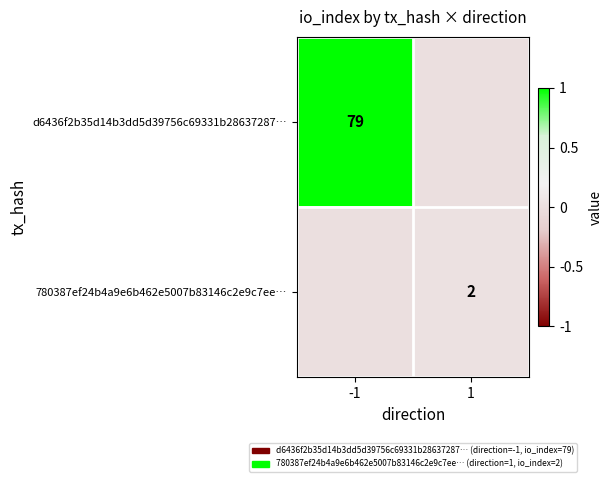

Is the value of d6436f2b35d14b3dd5d39756c69331b28637287… at -1 greater than the value of 780387ef24b4a9e6b462e5007b83146c2e9c7ee… at 1?

Yes